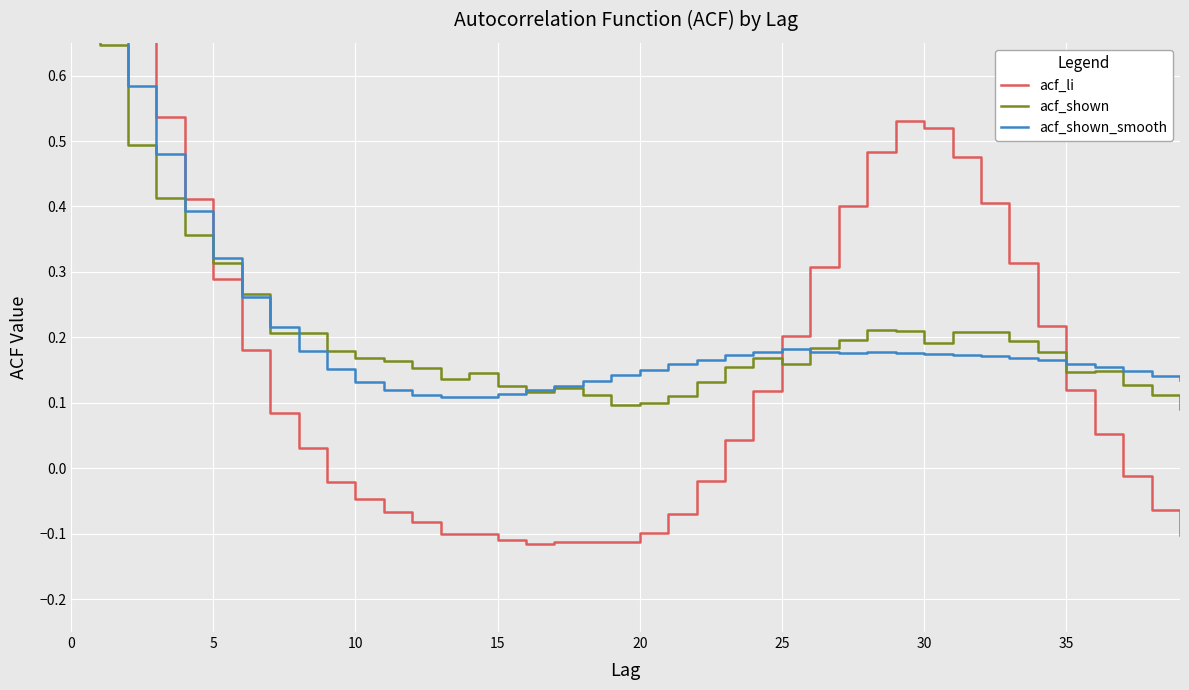

Is the value of acf_shown_smooth at 35 greater than the value of acf_li at 21?

Yes